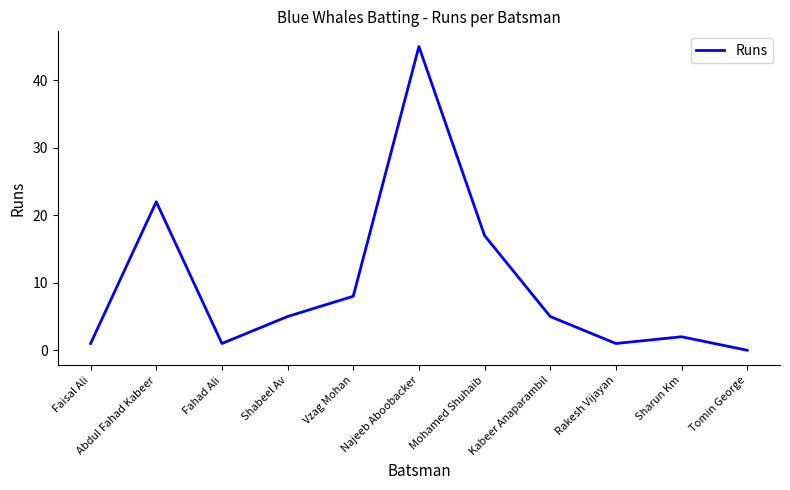

What is the ratio of the value at Fahad Ali to the value at Faisal Ali?

1.0